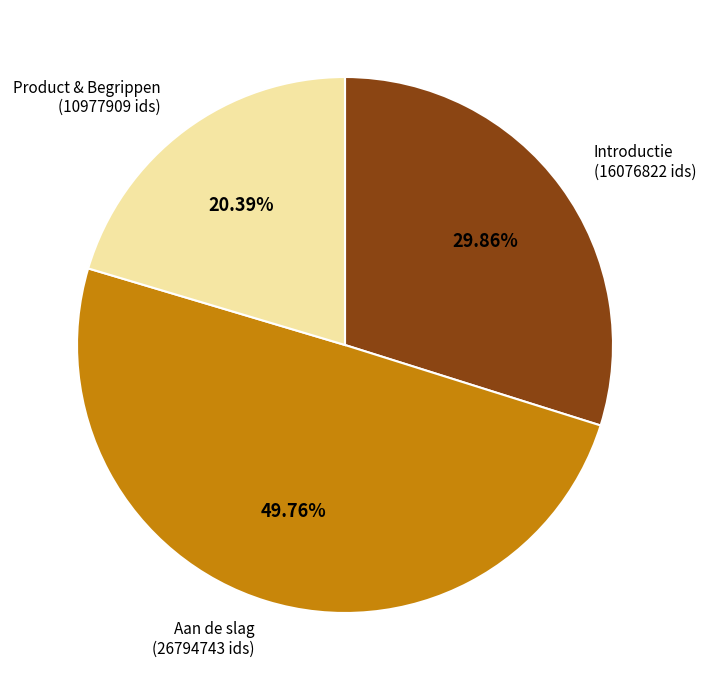

How many segments does this pie chart have?

3